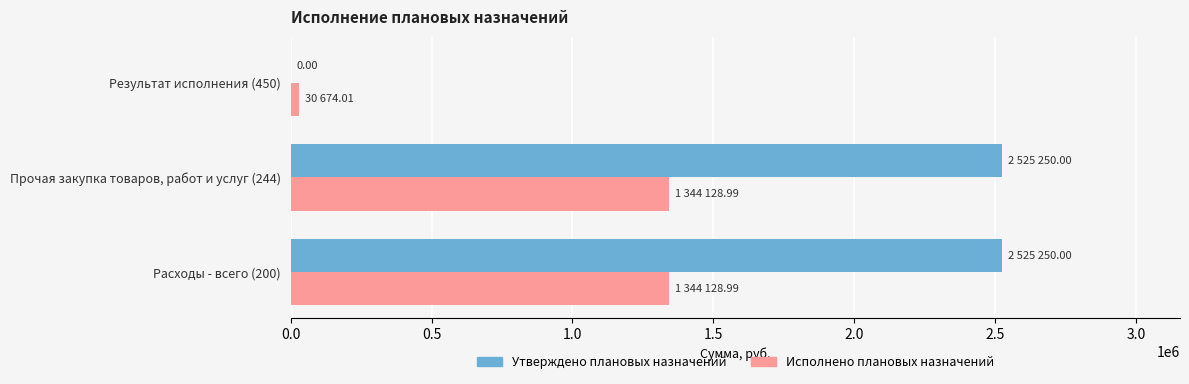

What is the sum of the Исполнено плановых назначений values at Расходы - всего (200) and Прочая закупка товаров, работ и услуг (244)?

2688258.0